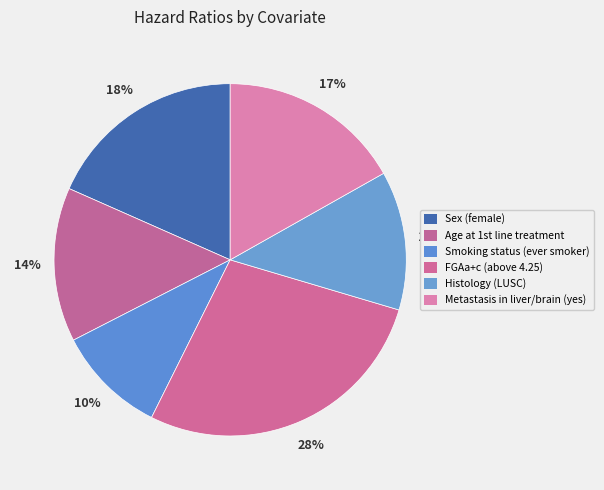

What percentage is NOT represented by Smoking status (ever smoker)?

89.9%